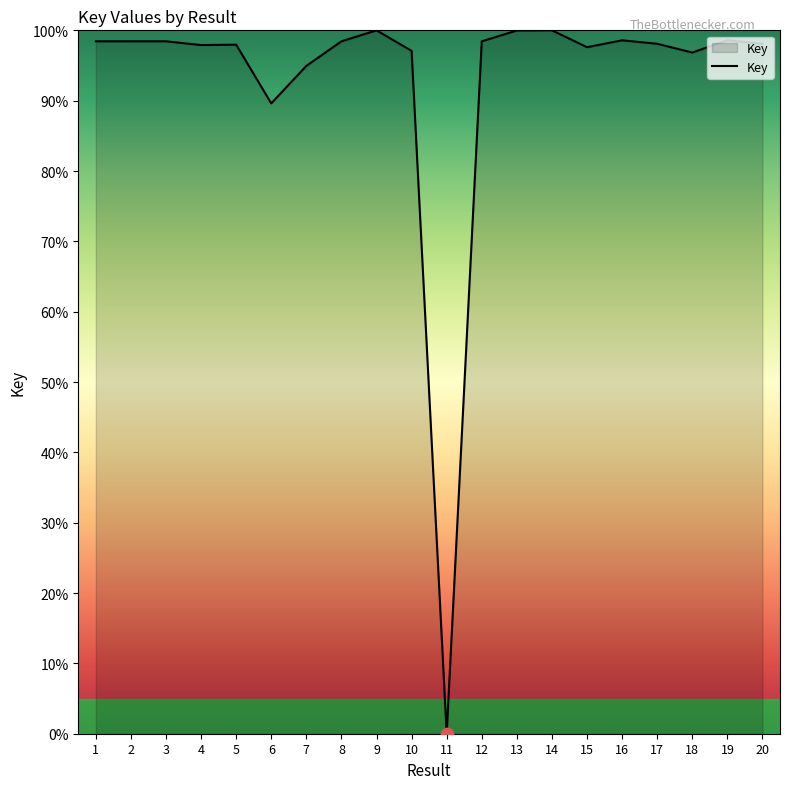

What is the change in value from 3 to 14?

+1.6